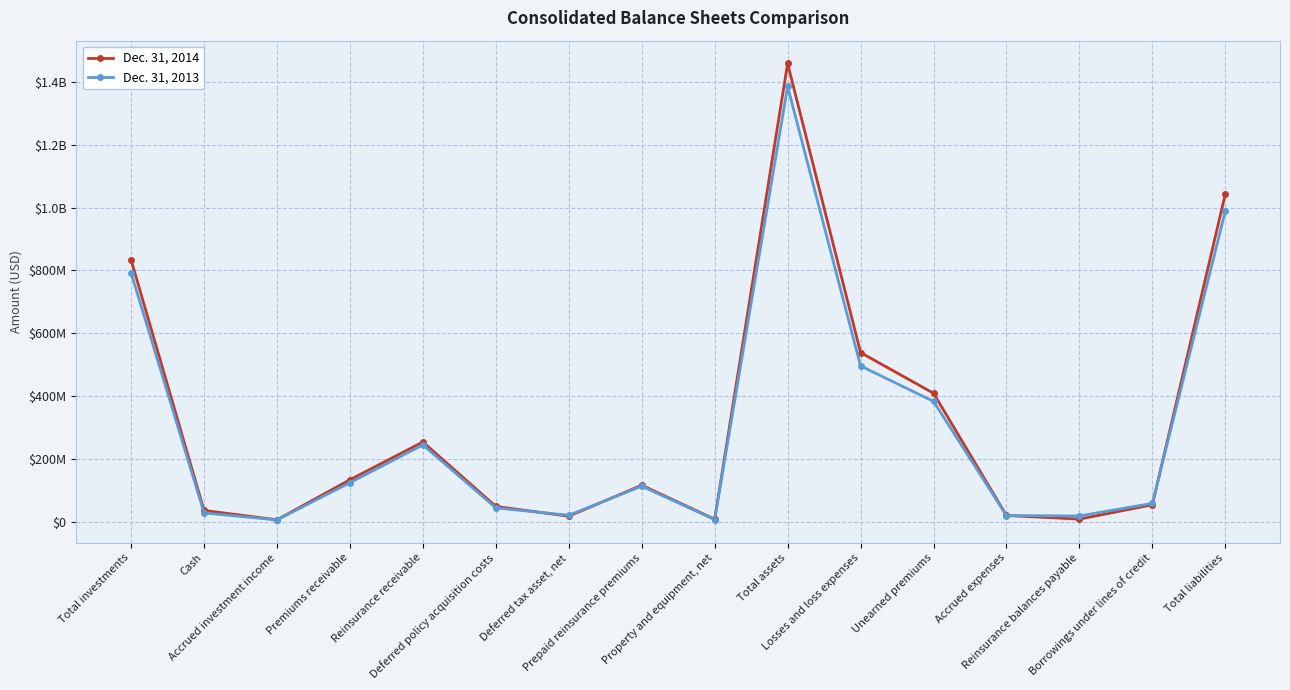

What are all the series names shown in the legend?

Dec. 31, 2014, Dec. 31, 2013